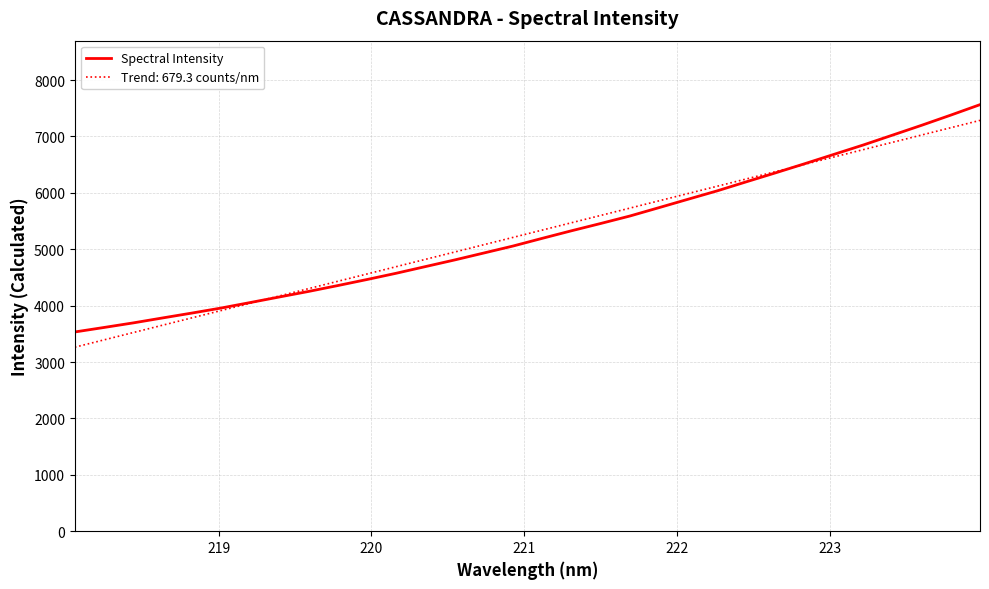

Which series has the largest range (max minus min)?

Spectral Intensity